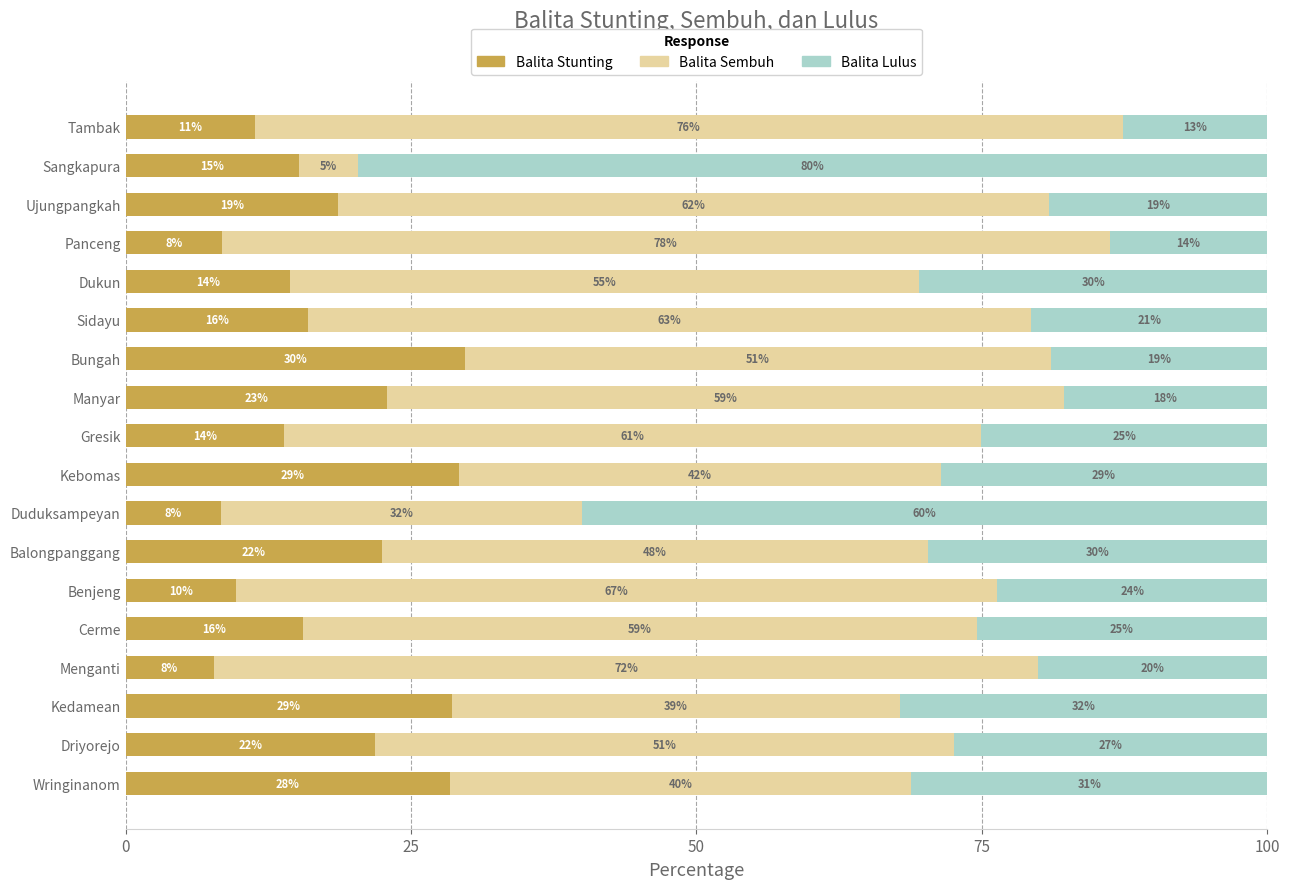

What are all the series names shown in the legend?

Balita Stunting, Balita Sembuh, Balita Lulus